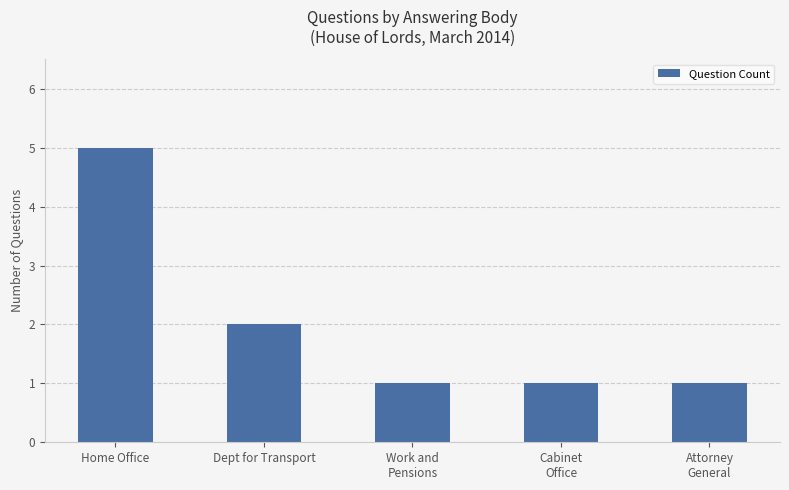

What is the difference between the maximum and second lowest values?

4